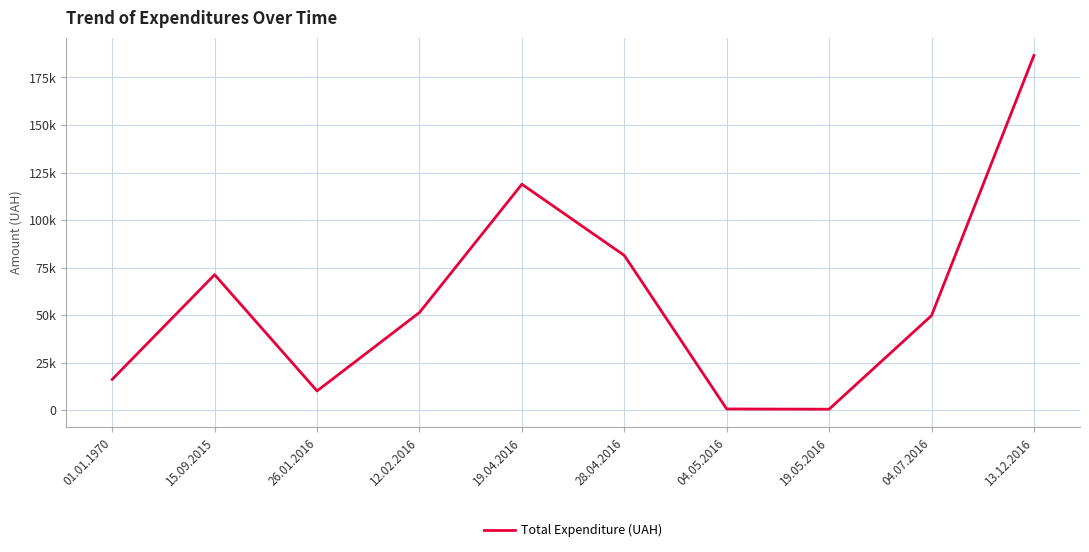

Is this an area chart (filled region under the line)?

No